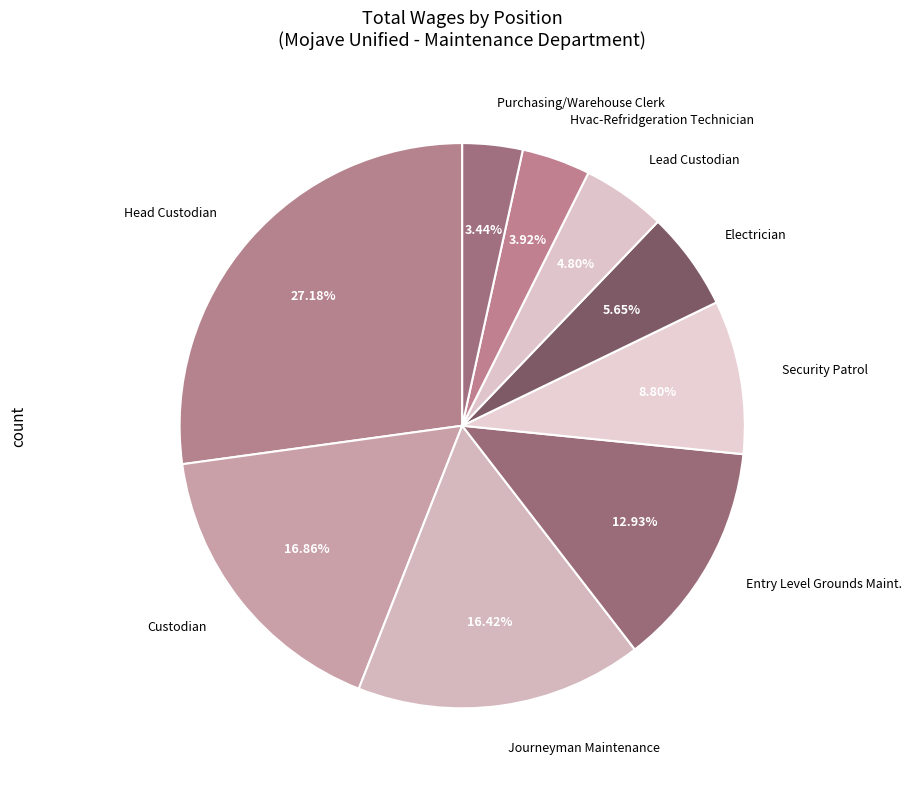

Which category has the biggest portion of the pie?

Head Custodian